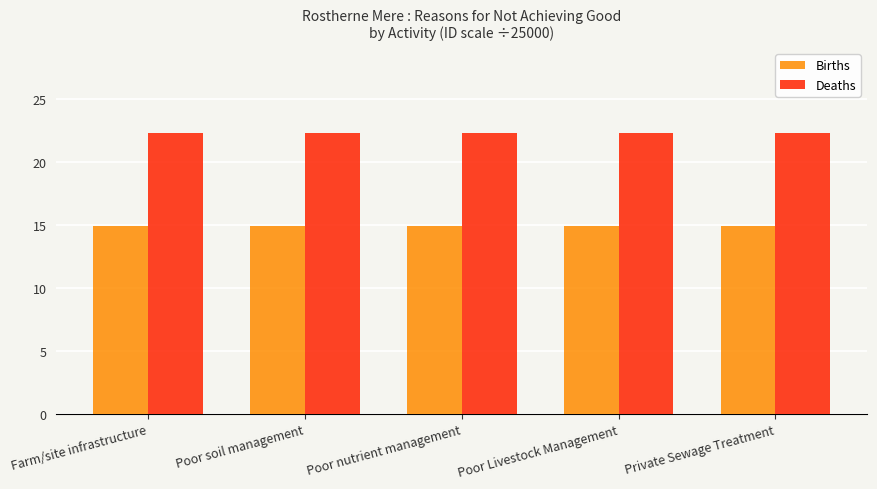

Reading right to left, what are all the values shown in this chart?

Births: 15.0	15.0	15.0	15.0	15.0
Deaths: 22.4	22.4	22.4	22.4	22.4